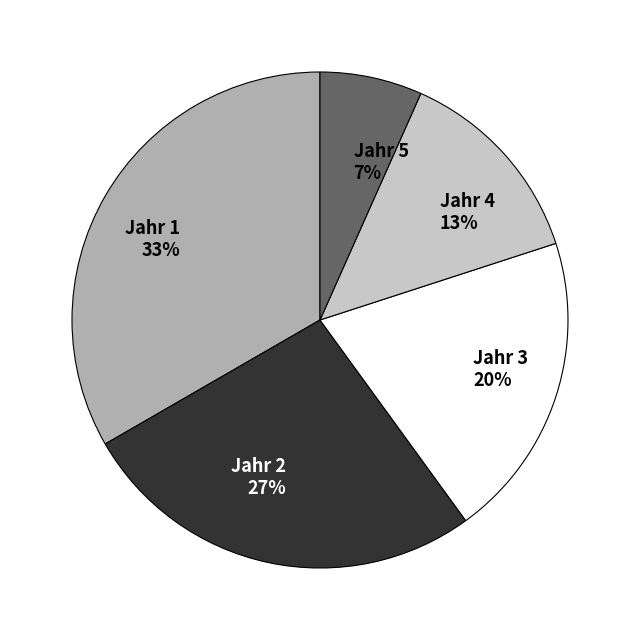

To the nearest percent, what percentage of the pie is Jahr 1?

33%